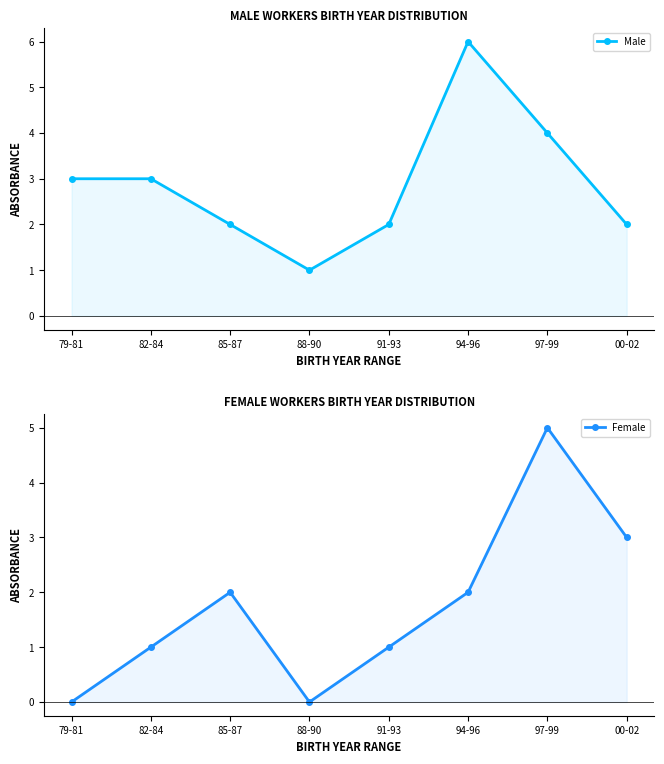

Which category has the lowest value across all series?

79-81